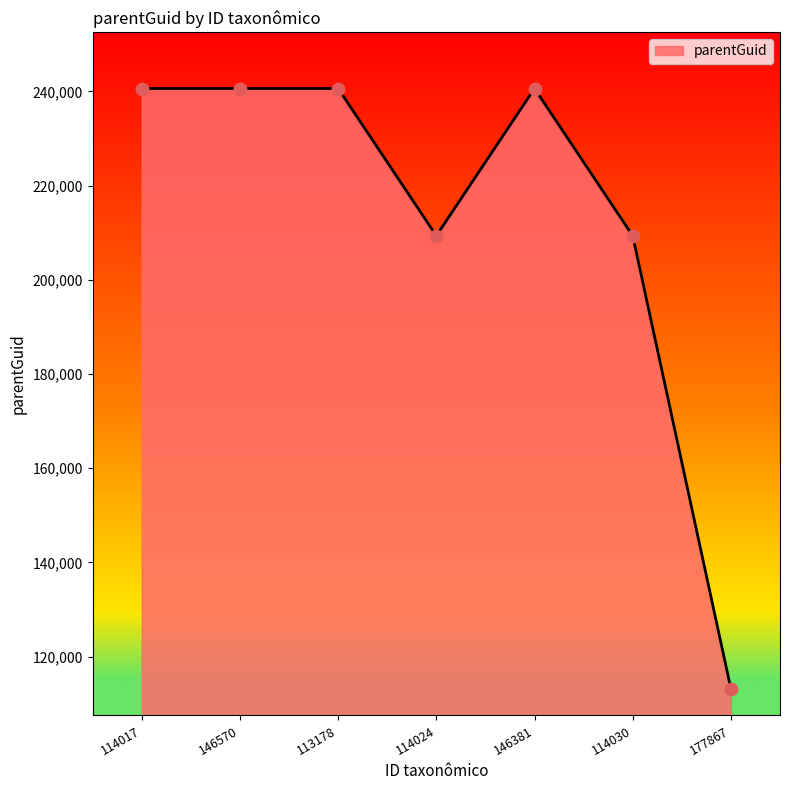

Approximately how many times larger is the value at 114030 compared to 113178?

0.9